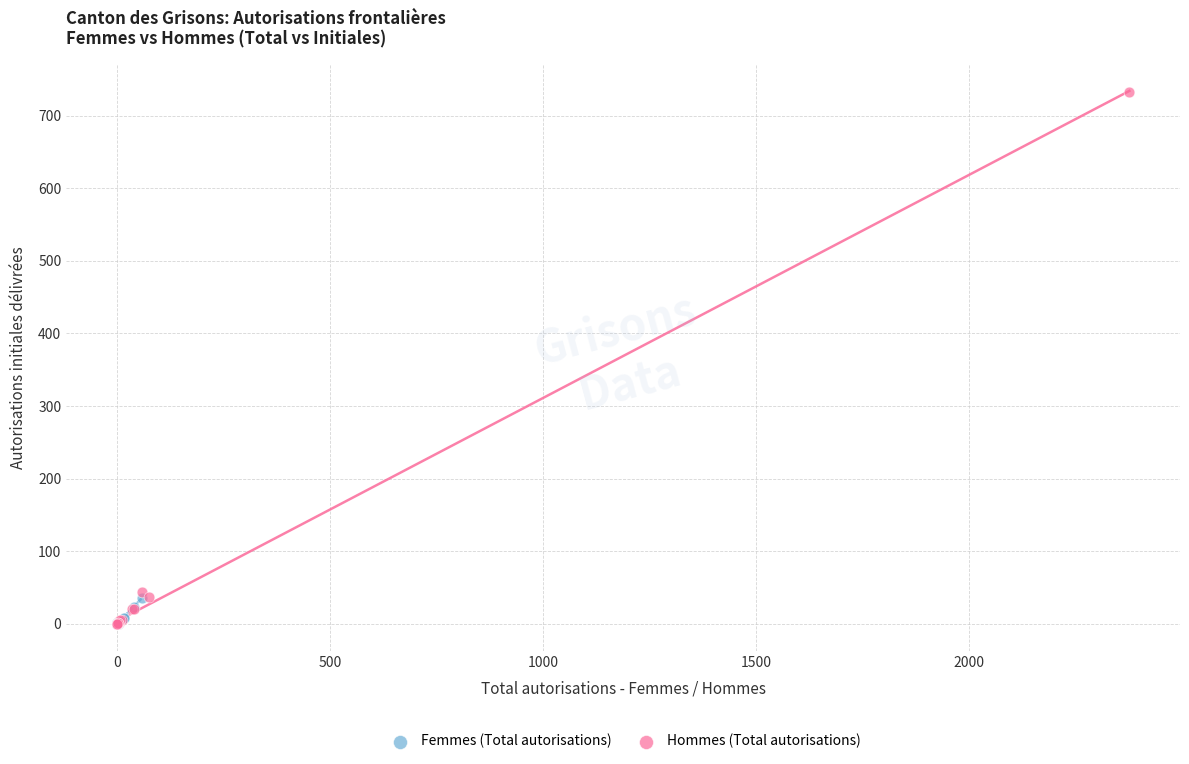

Which series has the widest spread of Y values?

Hommes (Total autorisations)